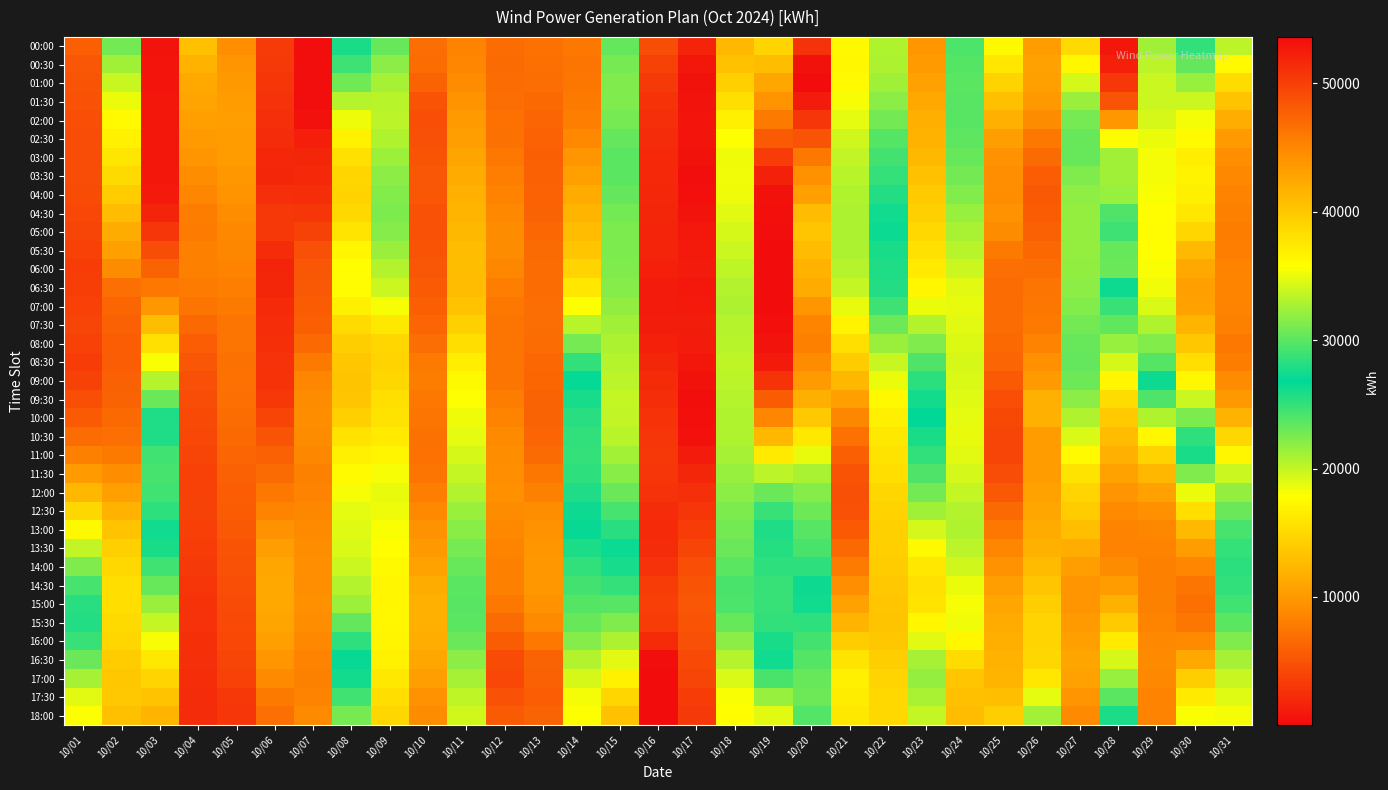

At how many categories does at least one series exceed 50495?

1